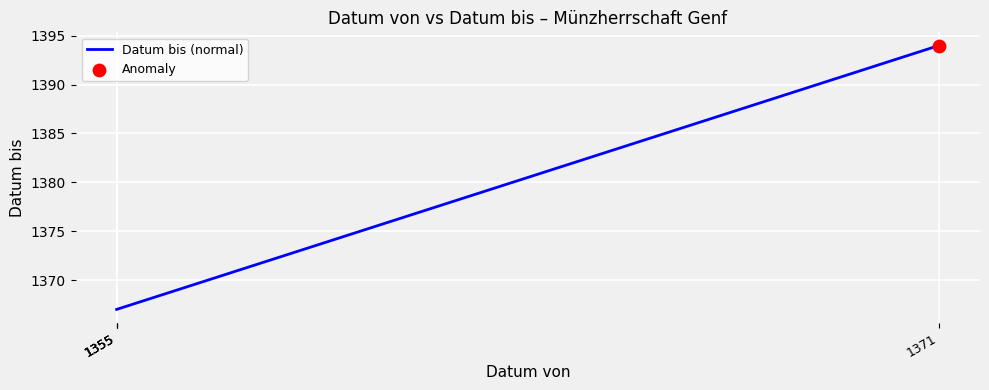

Between 1355 and 1355, which is larger?

1355